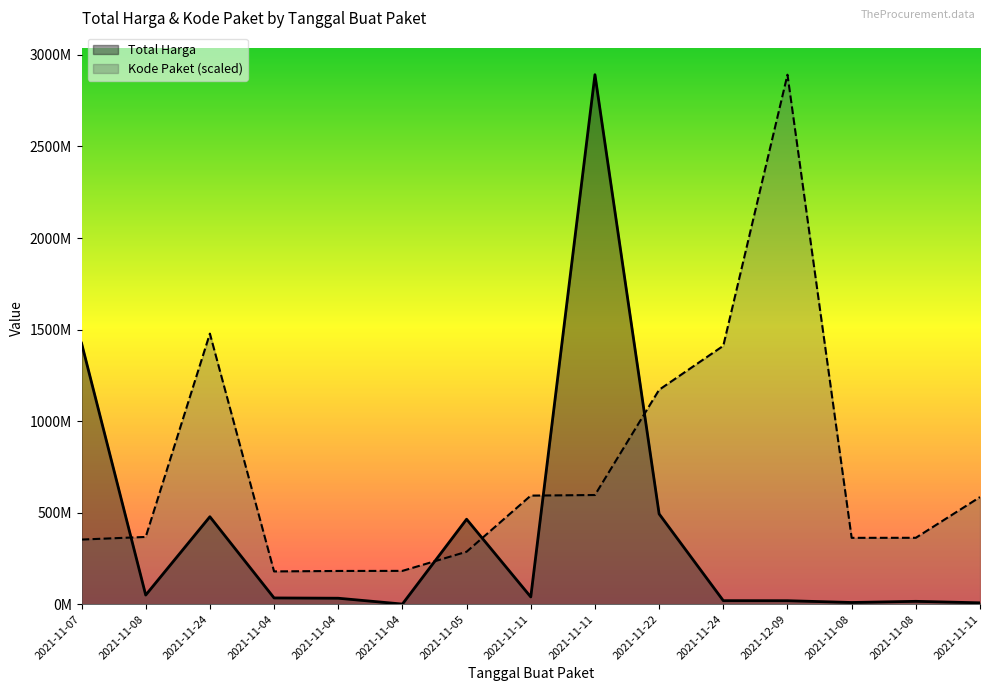

What is the sum of all Total Harga values?

5978951315.0